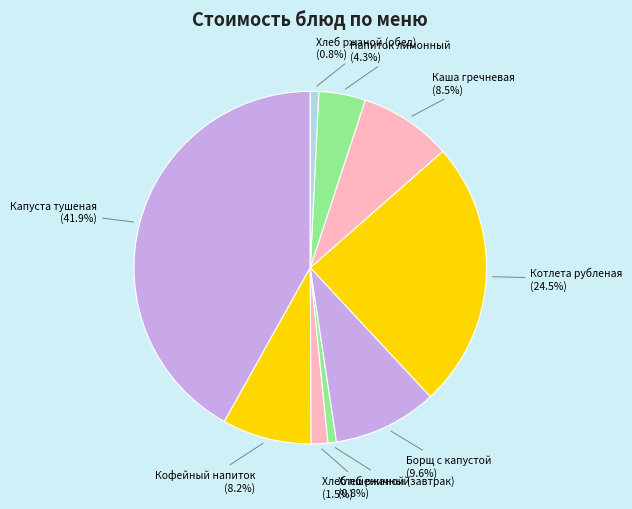

To the nearest percent, what percentage of the pie is Хлеб ржаной (обед)?

1%